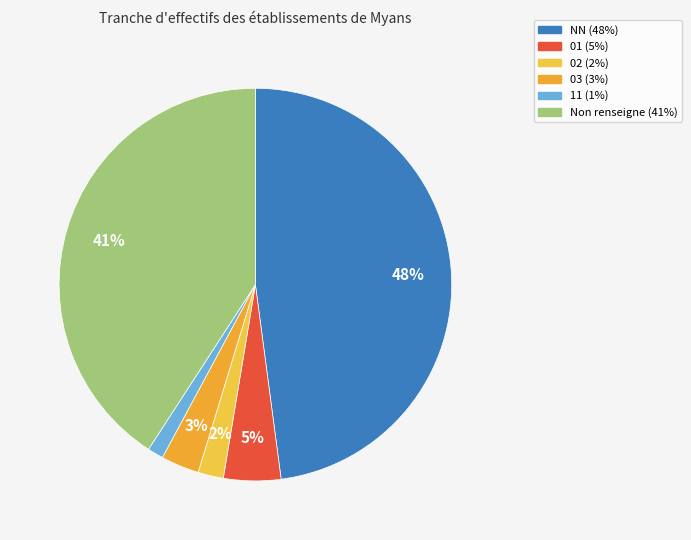

Count the number of slices in the pie.

6